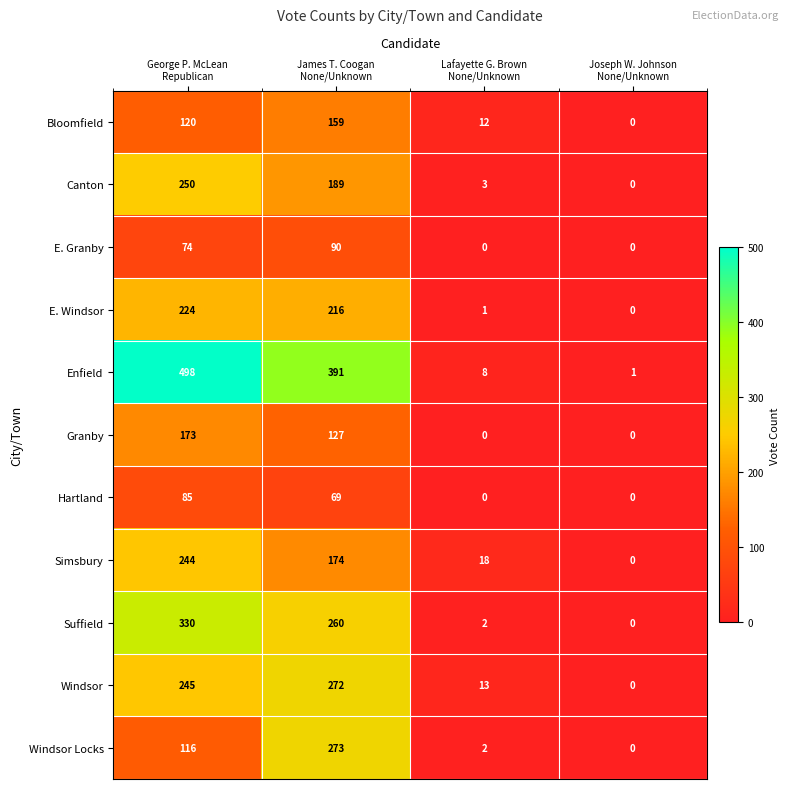

Rank the series by their maximum value, from lowest to highest.

Hartland, E. Granby, Bloomfield, Granby, E. Windsor, Simsbury, Canton, Windsor, Windsor Locks, Suffield, Enfield